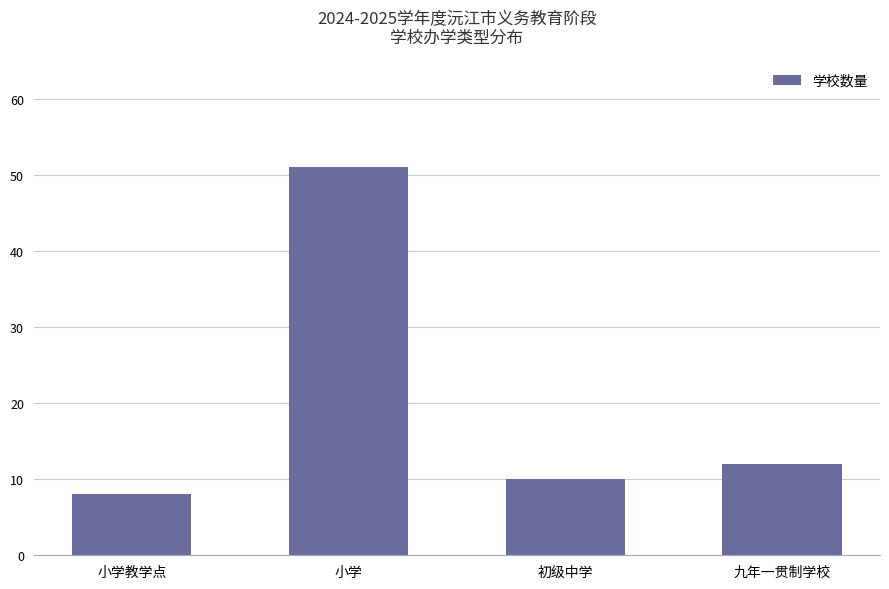

What is the label of the 4th bar from the left?

九年一贯制学校